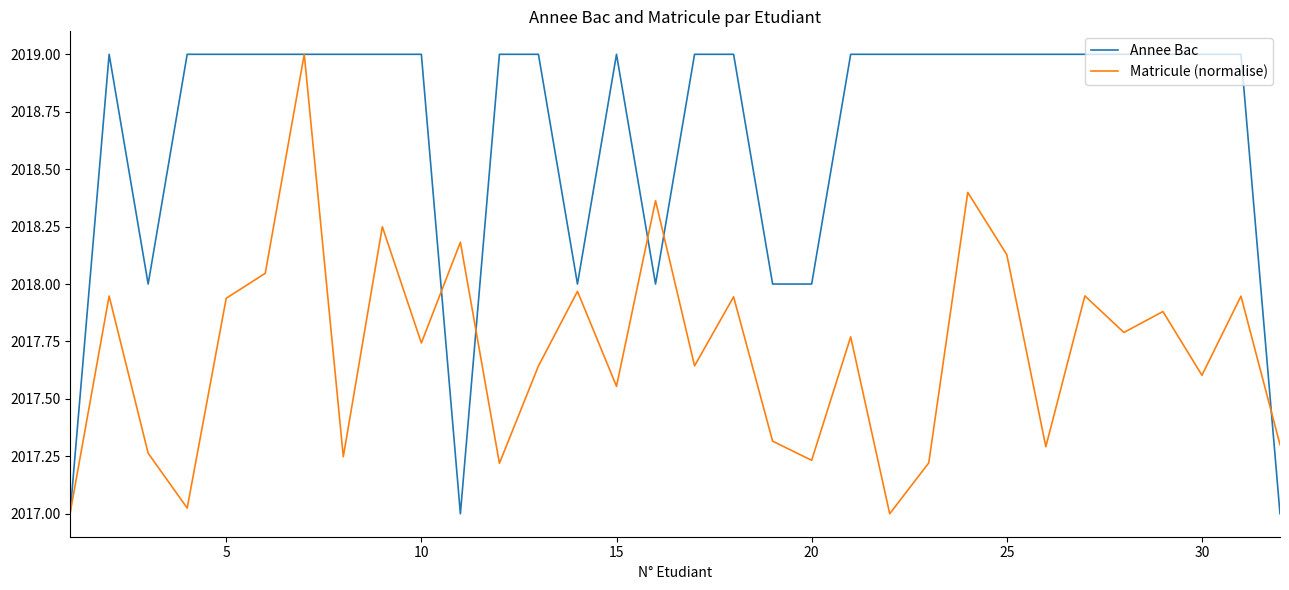

How many lines are shown in the chart?

2